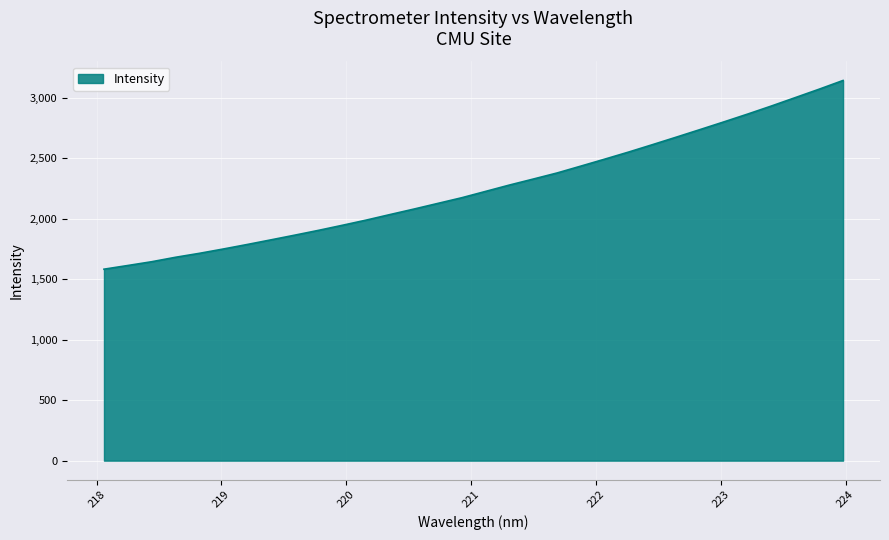

How many lines are shown in the chart?

1